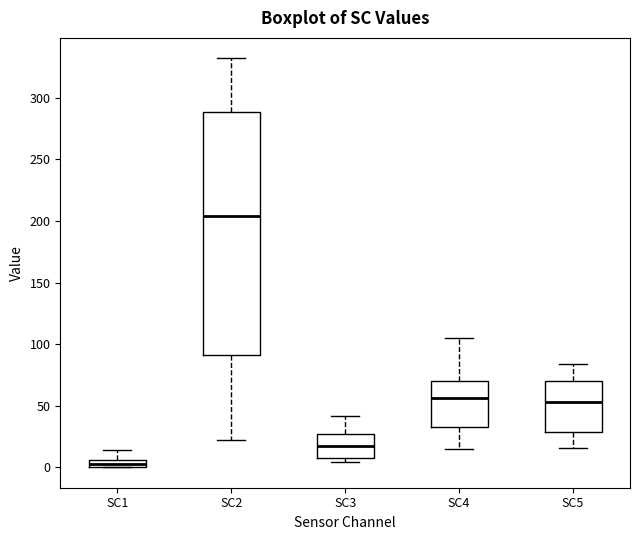

Which box's median line is the lowest?

SC1